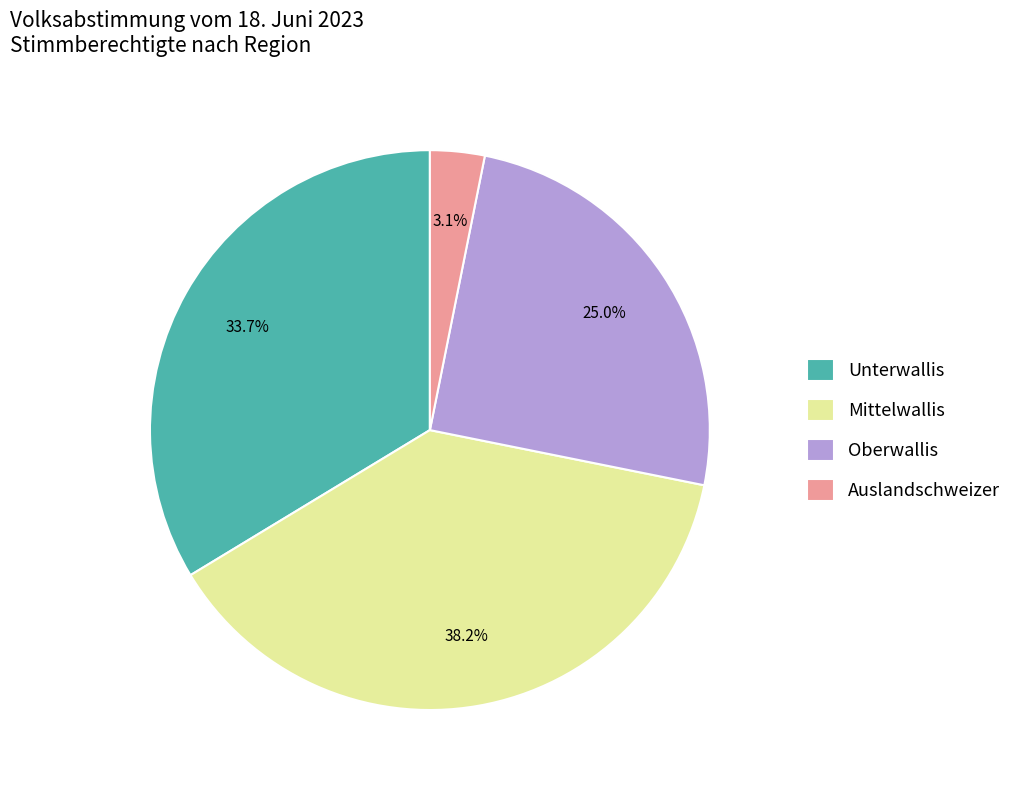

True or false: Oberwallis accounts for 18% of the total.

False